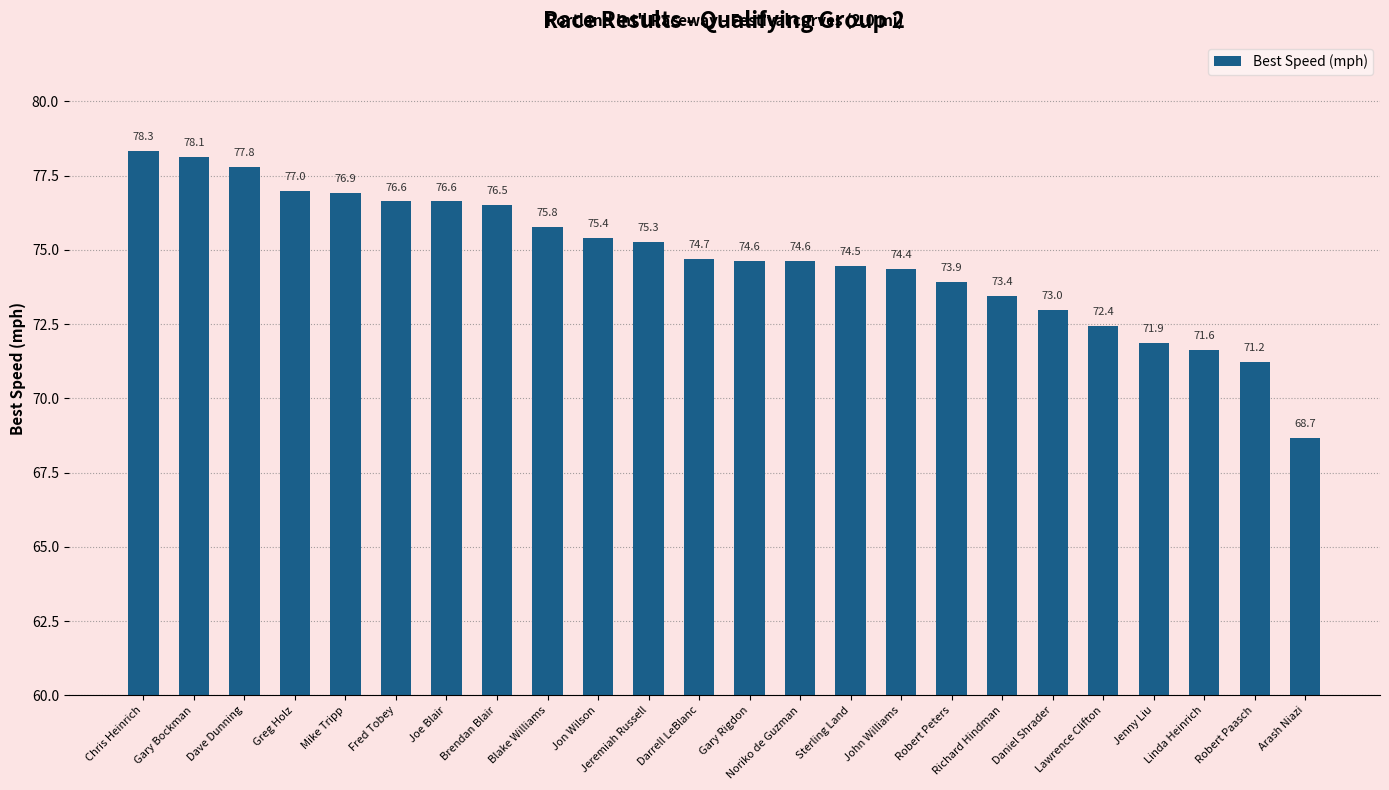

How many data points are less than 74?

8